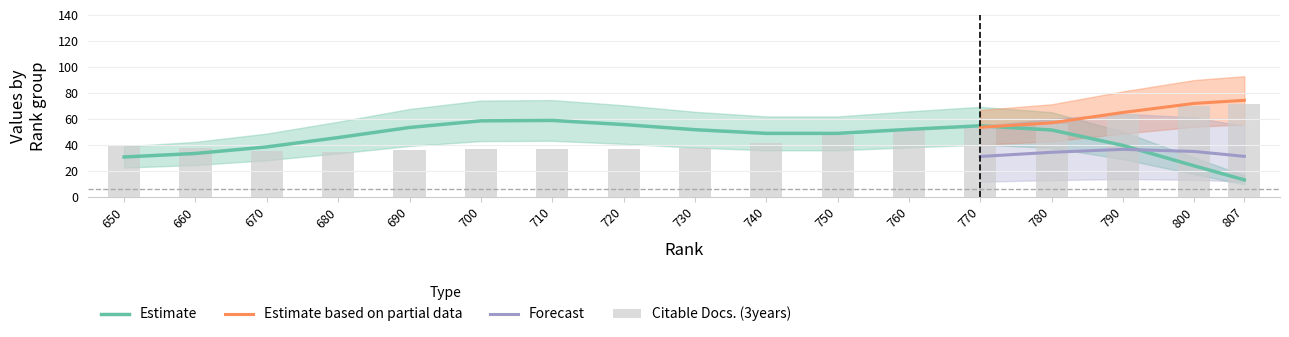

True or false: Forecast has a value of 31.2 at 807.

True